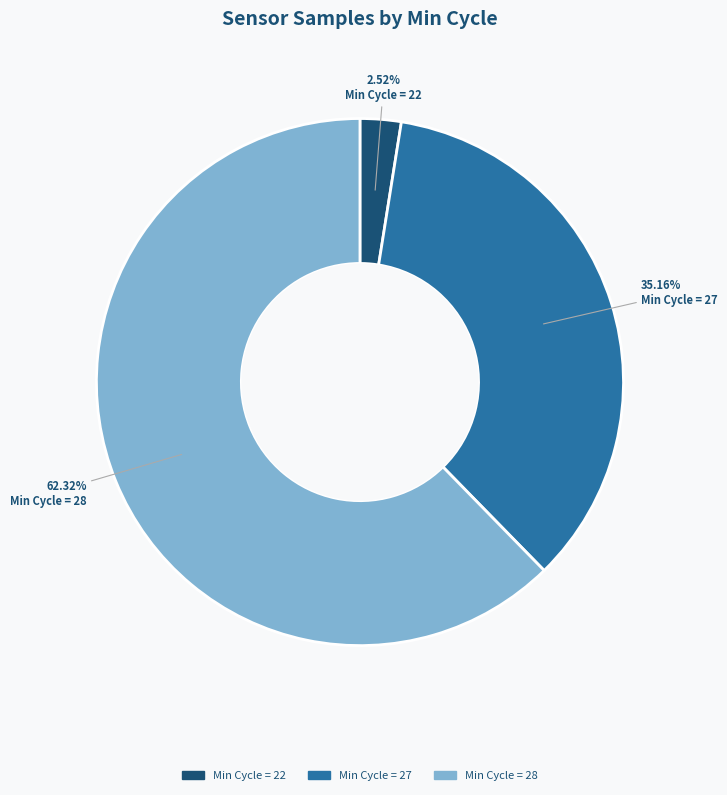

Do Min Cycle = 22 and Min Cycle = 28 together represent more than half of the pie?

Yes